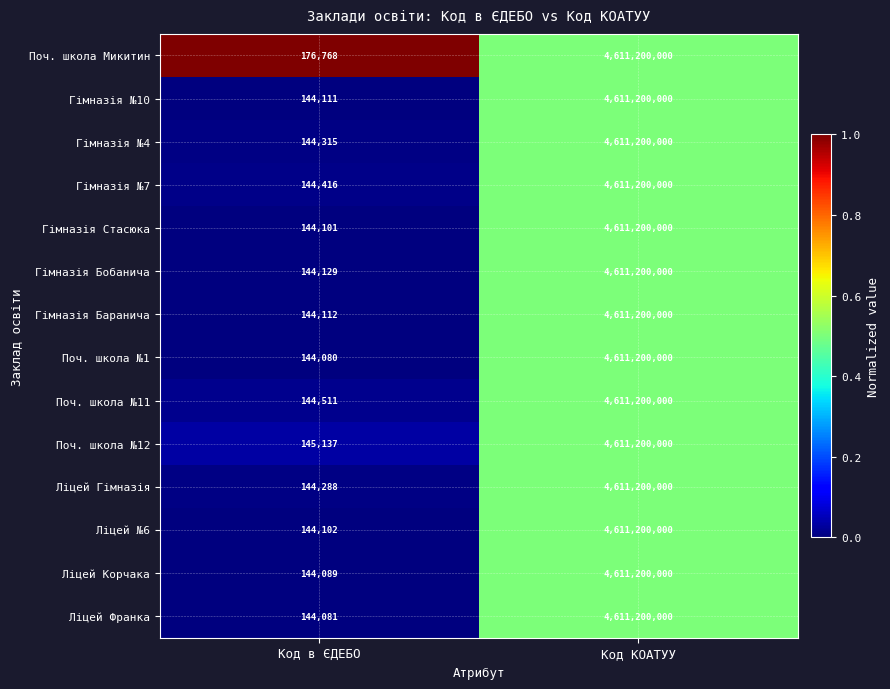

The Гімназія Баранича series shows 4611200000 at Код КОАТУУ. True or false?

True